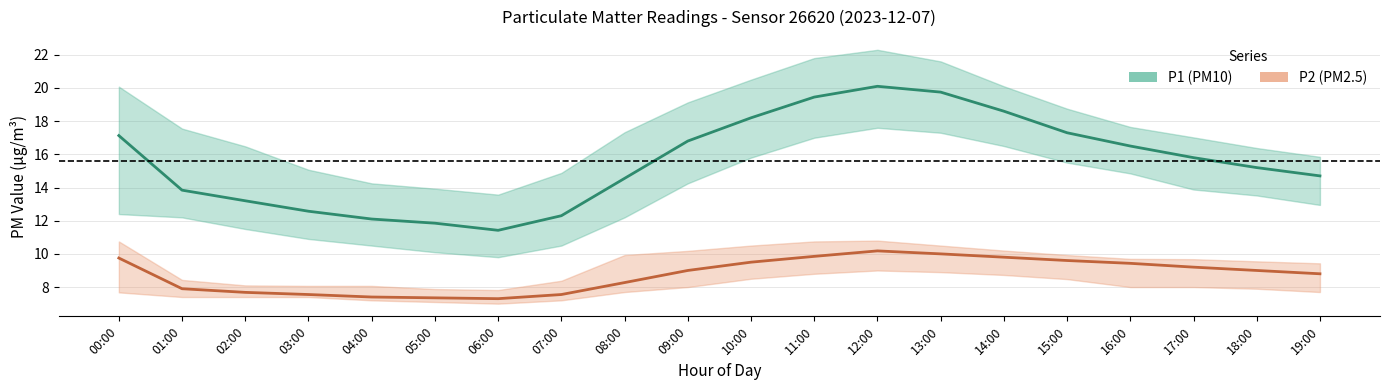

What is the difference between the P1 (PM10) values at 17:00 and 06:00?

4.4